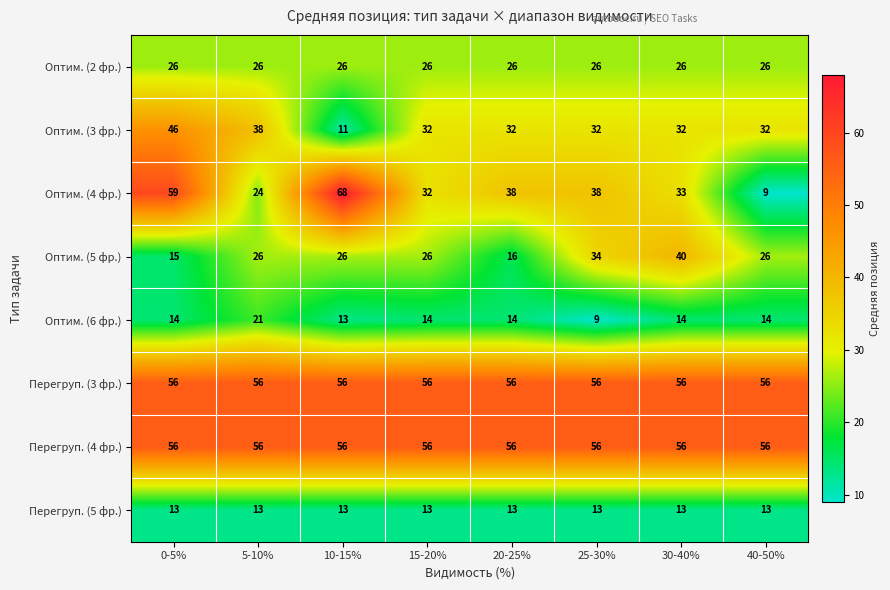

At how many categories does at least one series exceed 41?

8